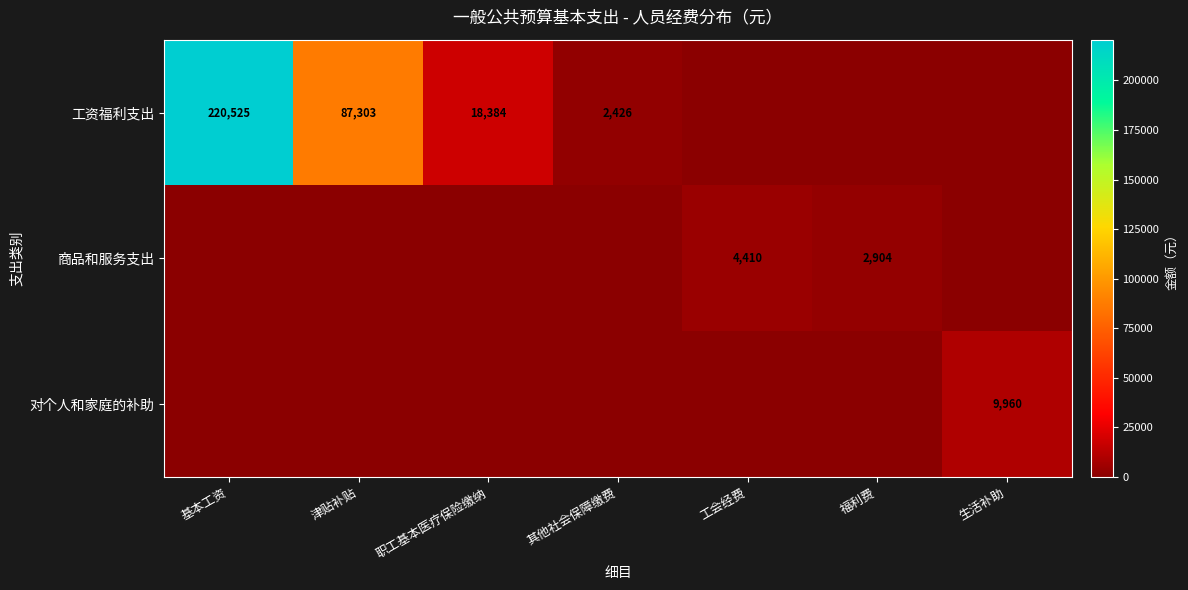

True or false: 对个人和家庭的补助 has a value of 4314 at 生活补助.

False